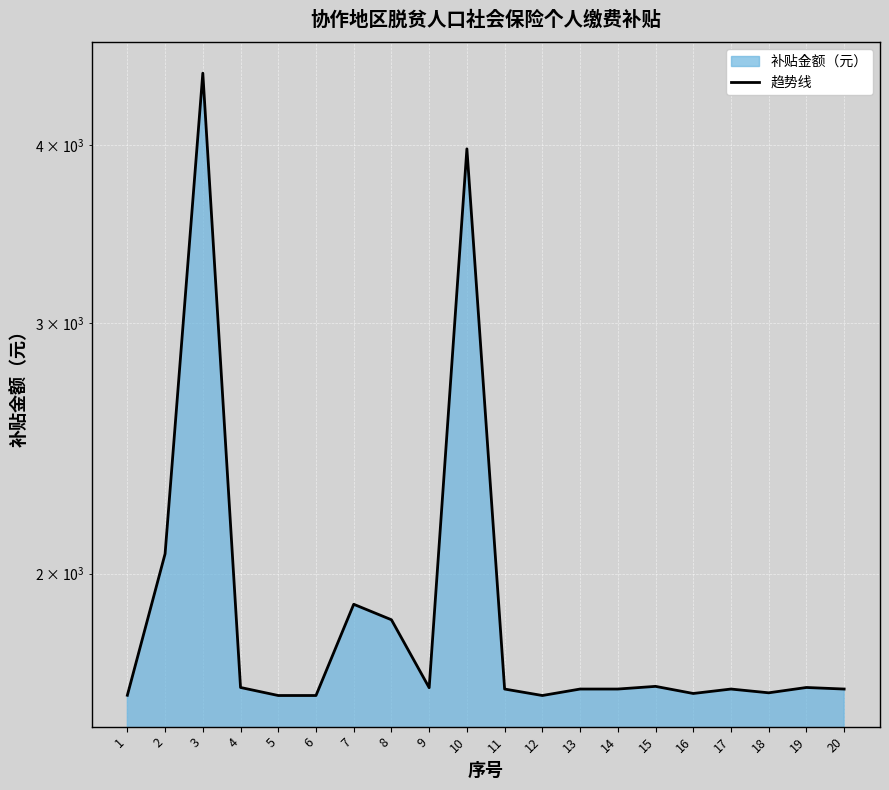

Reading left to right, list all the values displayed in this chart.

1642.4	2065.2	4496.4	1663.2	1641.7	1641.7	1903.0	1855.9	1662.6	3978.0	1659.0	1641.7	1659.0	1659.0	1666.2	1647.1	1659.0	1648.9	1663.2	1659.0